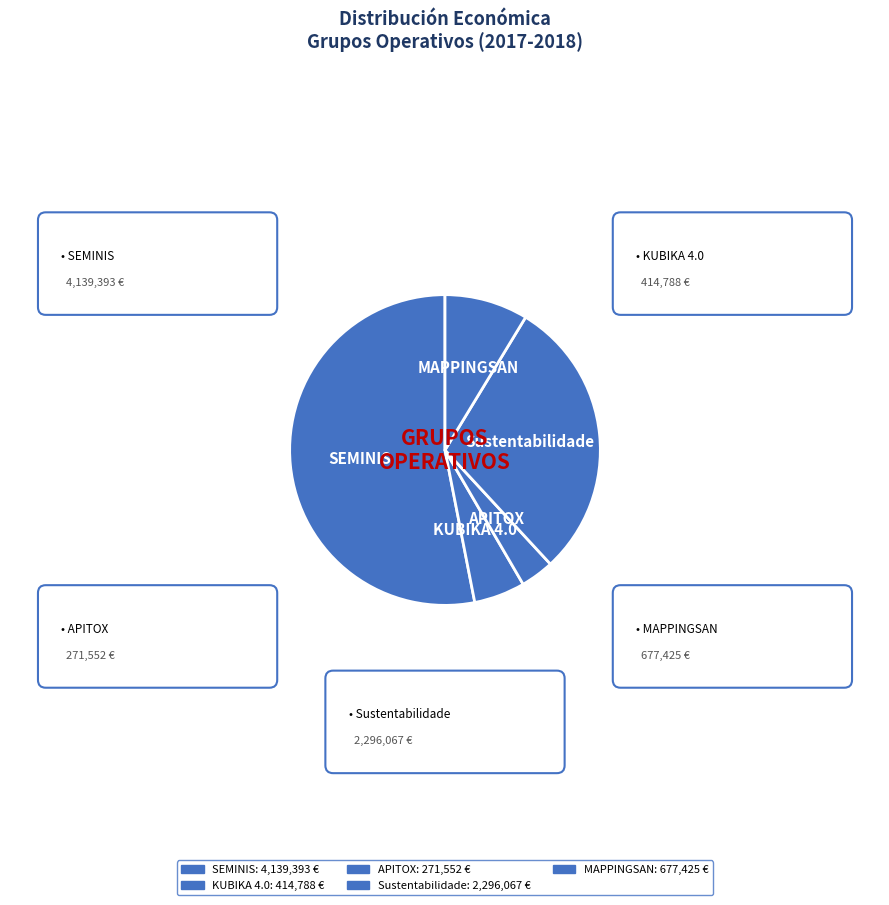

What is the majority slice?

SEMINIS